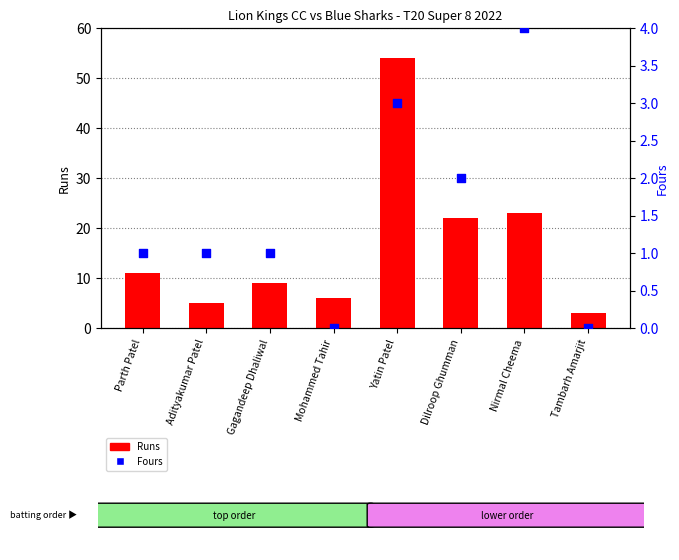

Which series has the largest Y range (max minus min)?

Runs